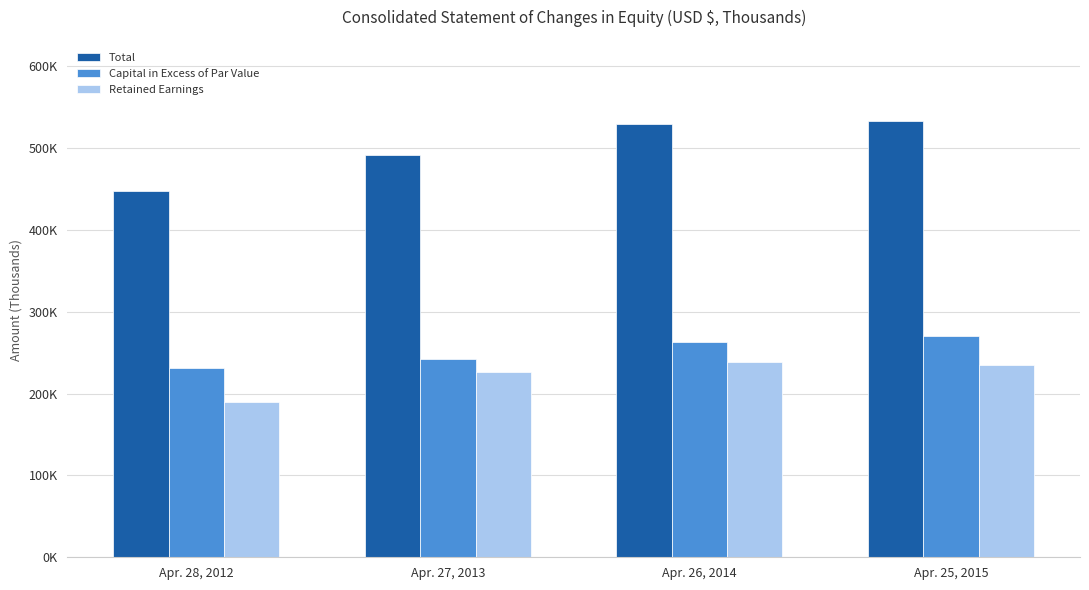

Between Apr. 28, 2012 and Apr. 26, 2014, which is larger?

Apr. 26, 2014